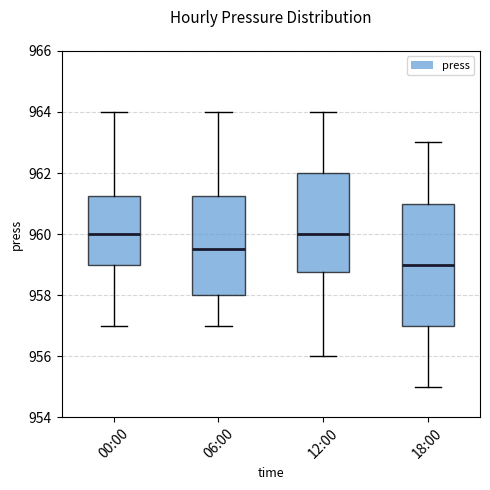

Reading left to right, read every box against the y-axis: the position of its median line, the range the box covers, and the ends of its whiskers. The values are not printed on the chart, so give them approximately, as read against the axis.

00:00: median 960.0, box 959.0 to 961.2, whiskers 957.0 to 964.0
06:00: median 959.6, box 958.0 to 961.2, whiskers 957.0 to 964.0
12:00: median 960.0, box 958.8 to 962.0, whiskers 956.0 to 964.0
18:00: median 959.0, box 957.0 to 961.0, whiskers 955.0 to 963.0